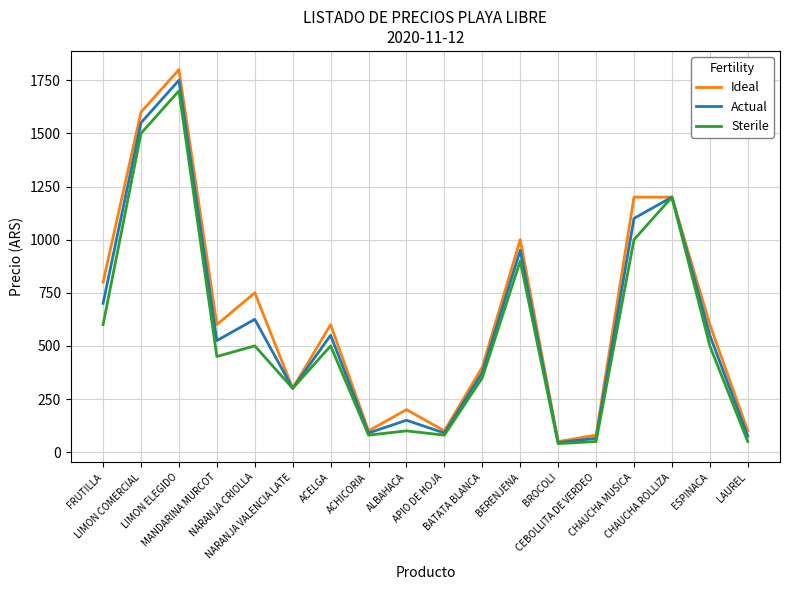

What is the minimum value shown in the chart?

40